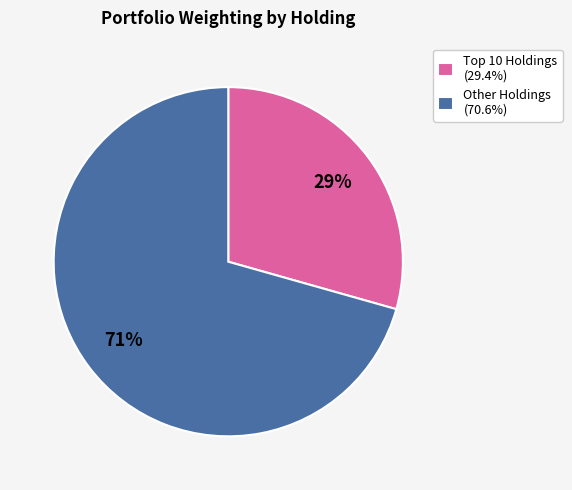

To the nearest percent, what portion does Other Holdings (70.6%) represent?

71%